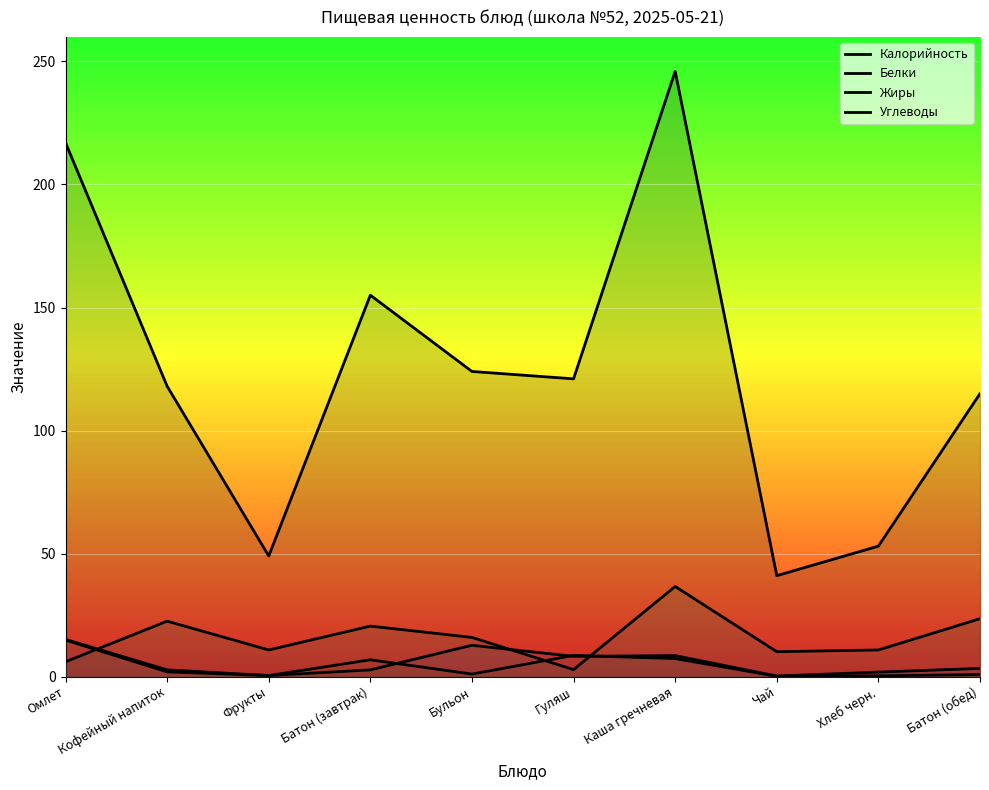

What is the sum of all Жиры values?

42.0